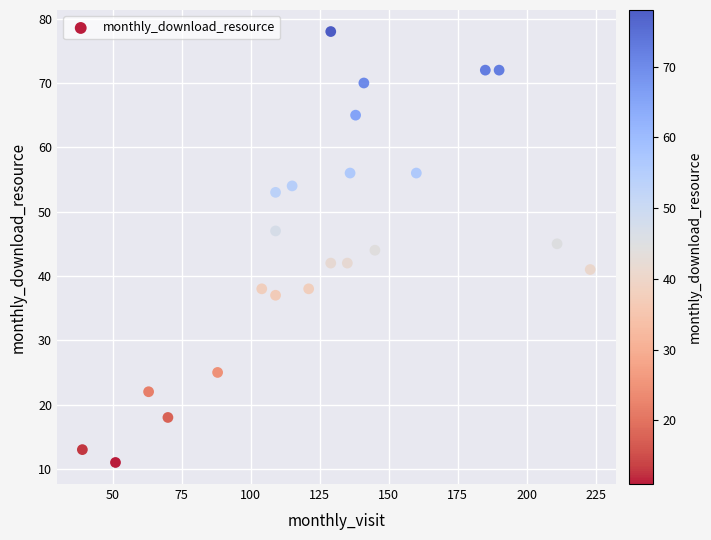

What is the range of X values (max minus min)?

184